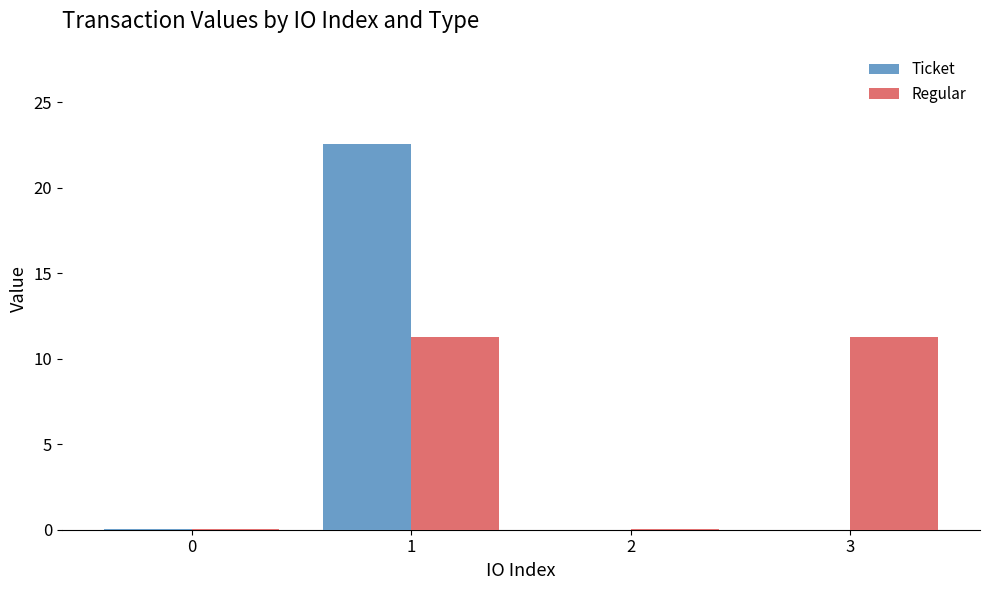

Is the value of Ticket at 2 greater than the value of Regular at 1?

No